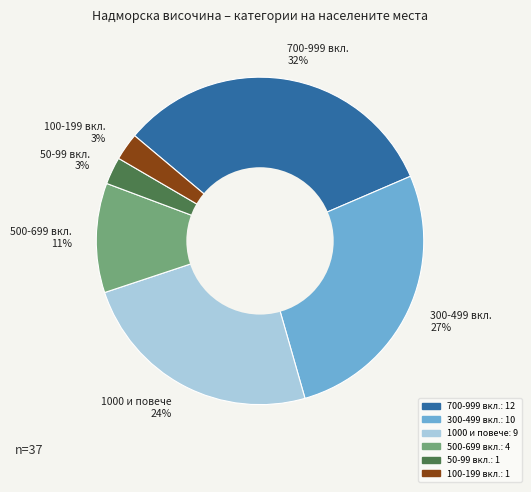

Do 500-699 вкл. 11% and 1000 и повече 24% together represent more than half of the pie?

No